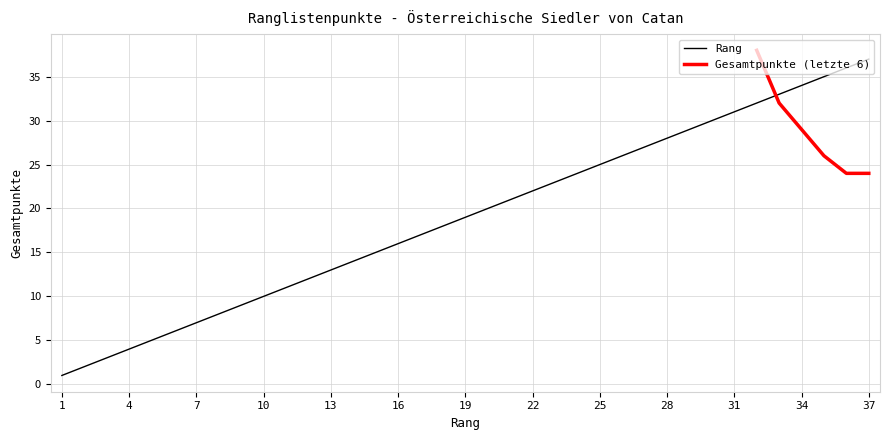

What is the change in value from 1 to 8?

+7